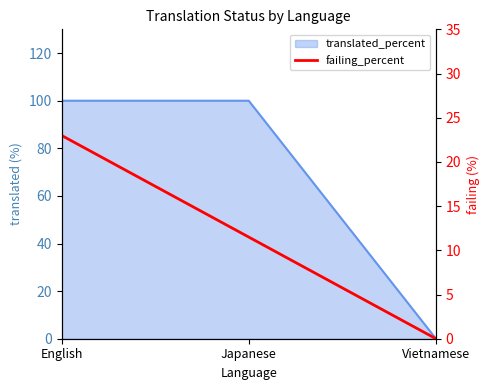

What is the label of the 3rd point from the left?

Vietnamese